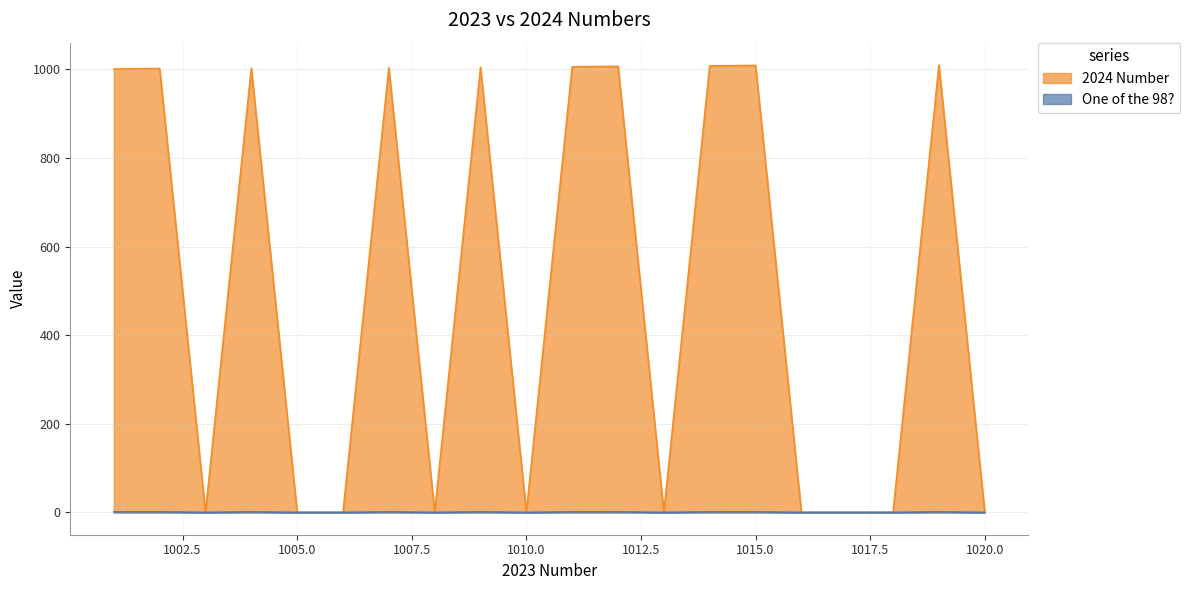

Rank the series by their maximum value, from highest to lowest.

2024 Number, One of the 98?